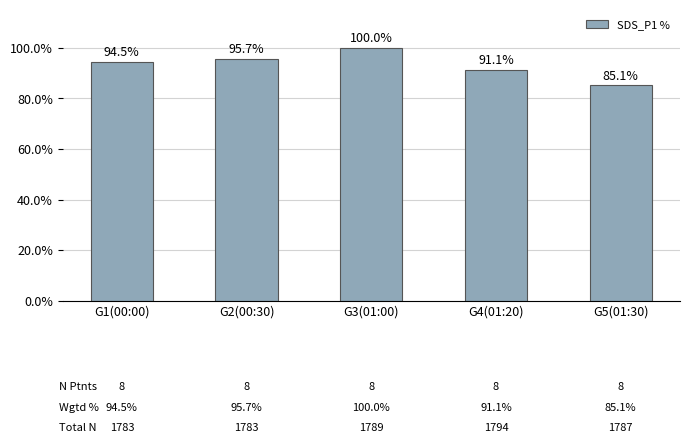

The chart shows a value of 129.4 at G5(01:30). True or false?

False